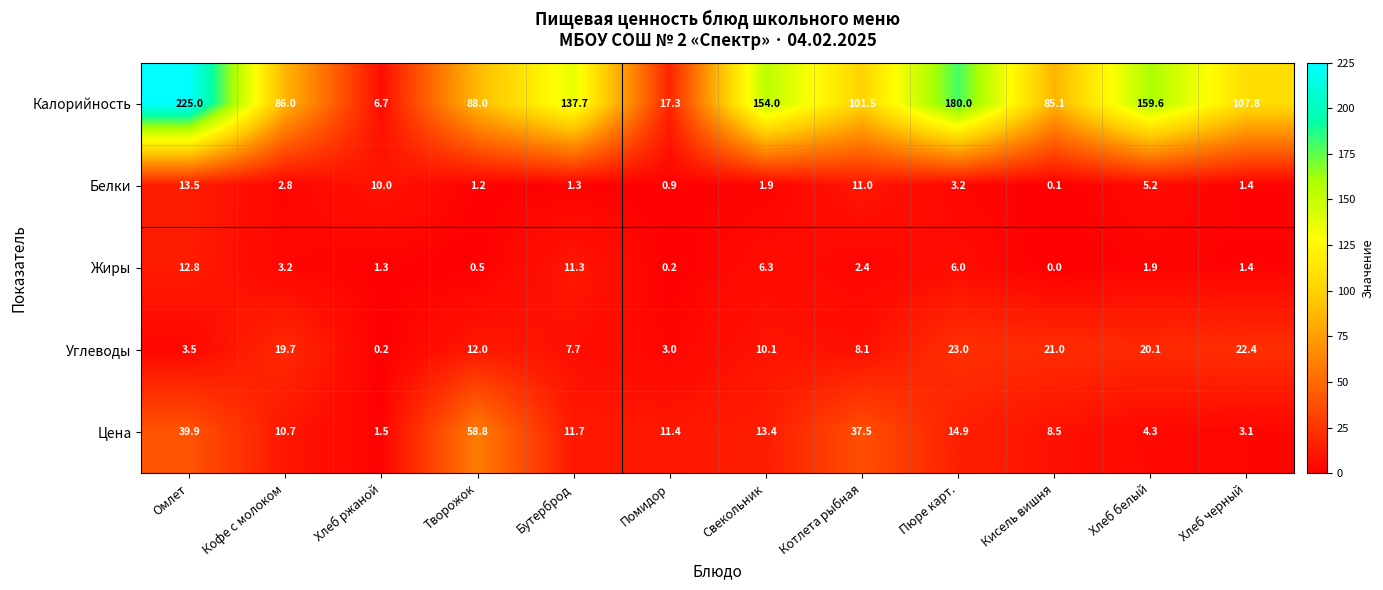

The value of Калорийность at Помидор is 11.6. True or false?

False